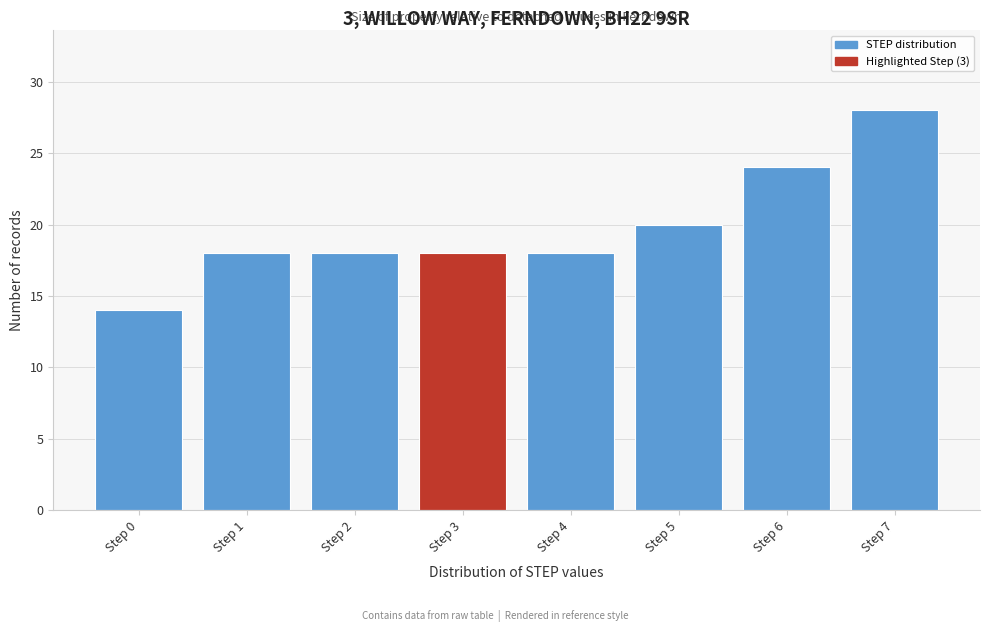

Reading left to right, extract all data points from this chart.

Step 0=14	Step 1=18	Step 2=18	Step 3=18	Step 4=18	Step 5=20	Step 6=24	Step 7=28